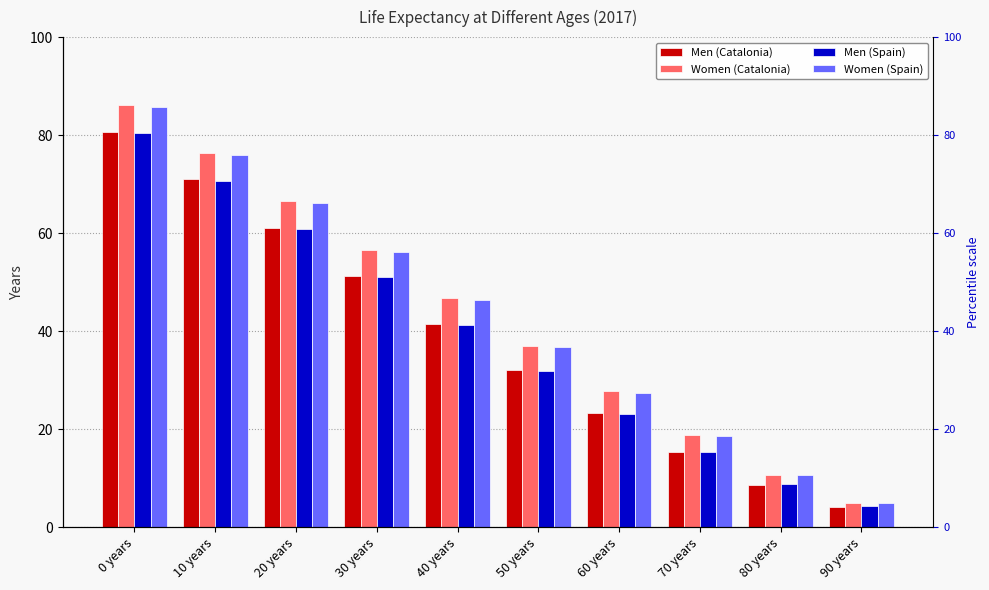

How many bars are there in each group?

4